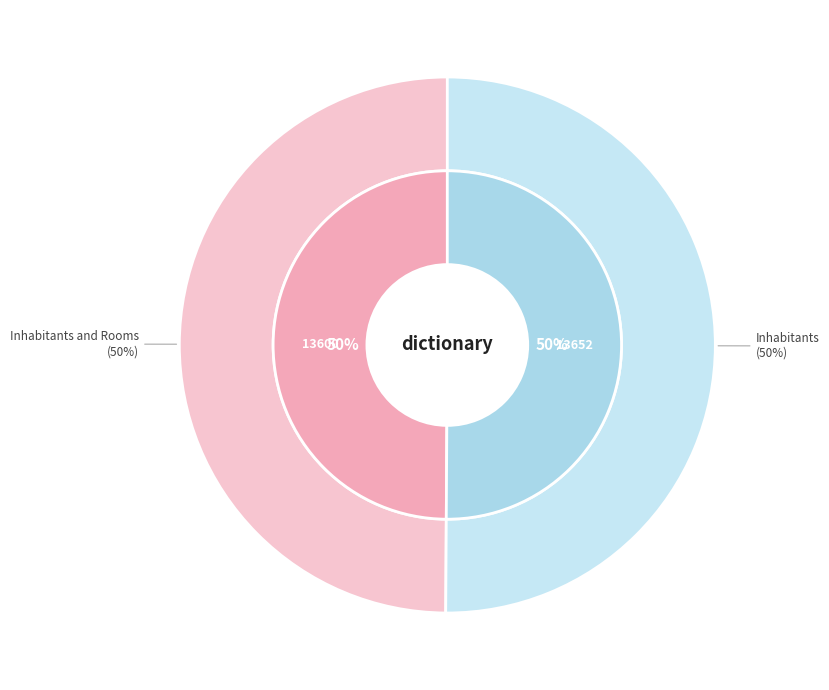

Which slice represents more than half of the pie?

Inhabitants